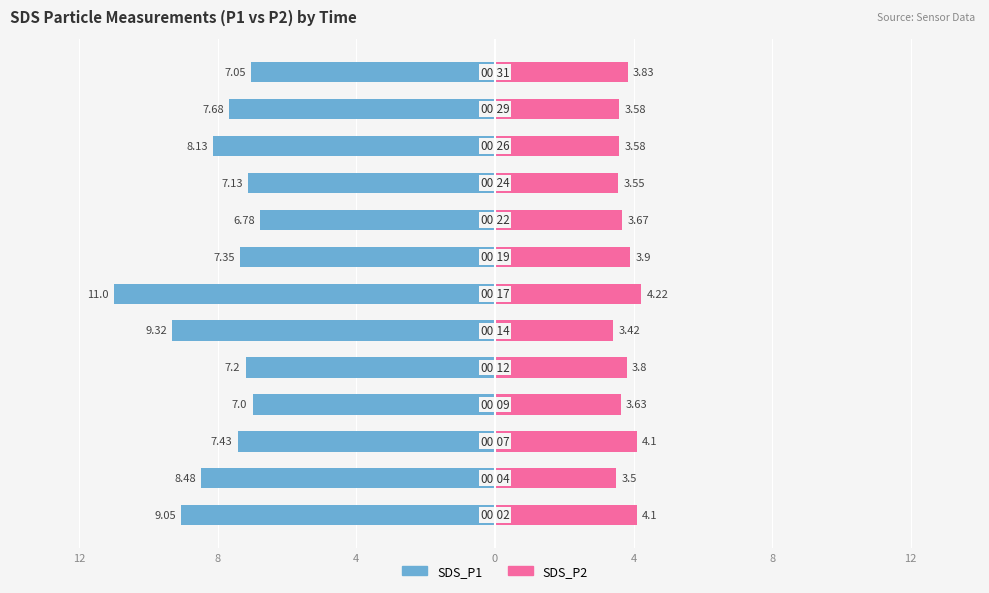

The value of SDS_P1 at 8 is -9.3. True or false?

True